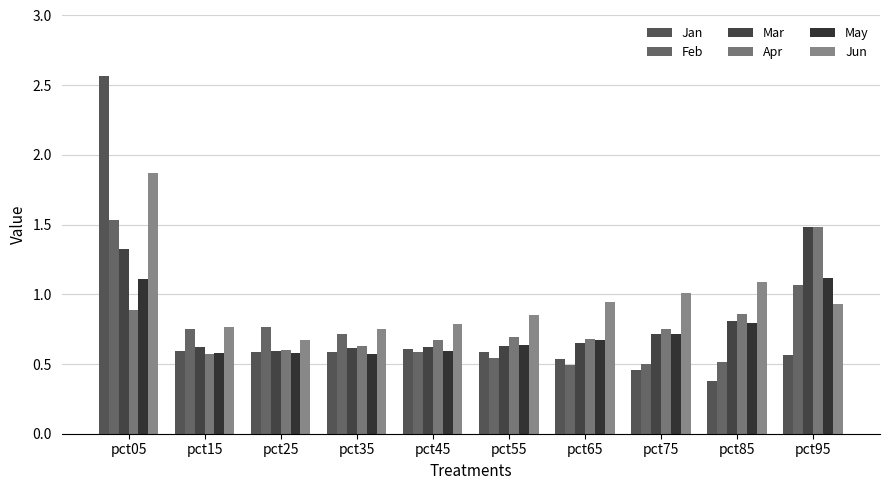

Which category has the lowest value in the May series?

pct35